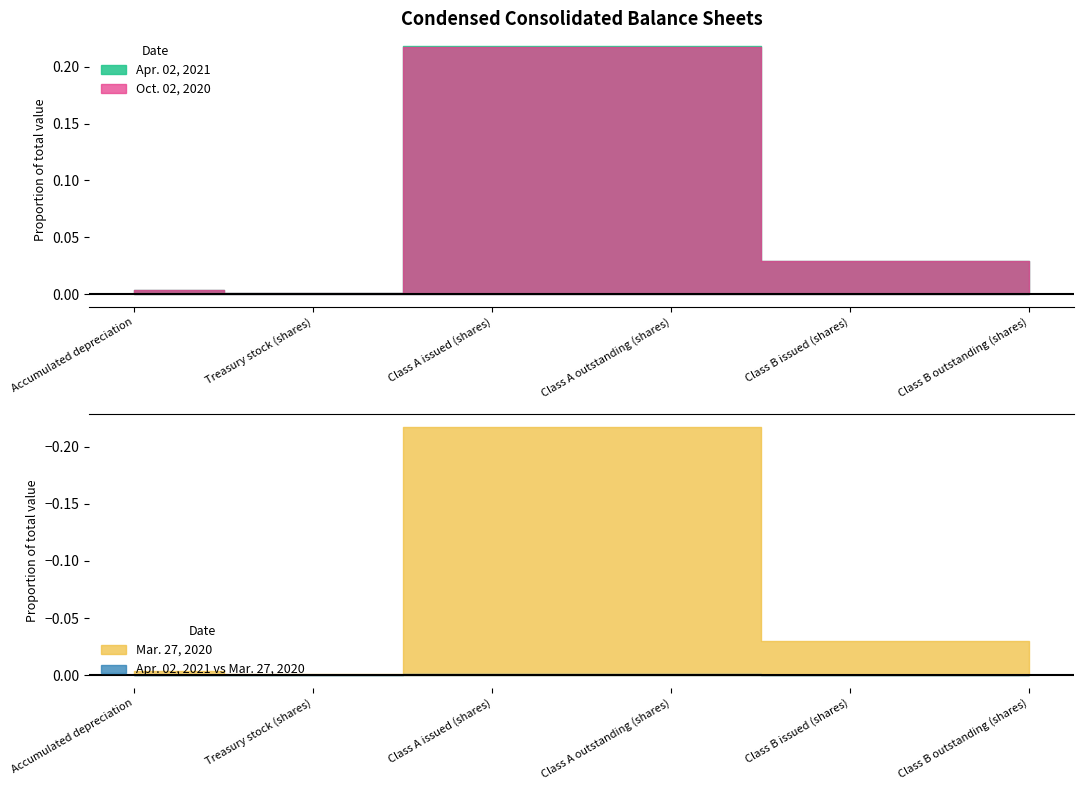

Rank the series at Class A issued (shares) from highest to lowest value.

Apr. 02, 2021, Oct. 02, 2020, Mar. 27, 2020